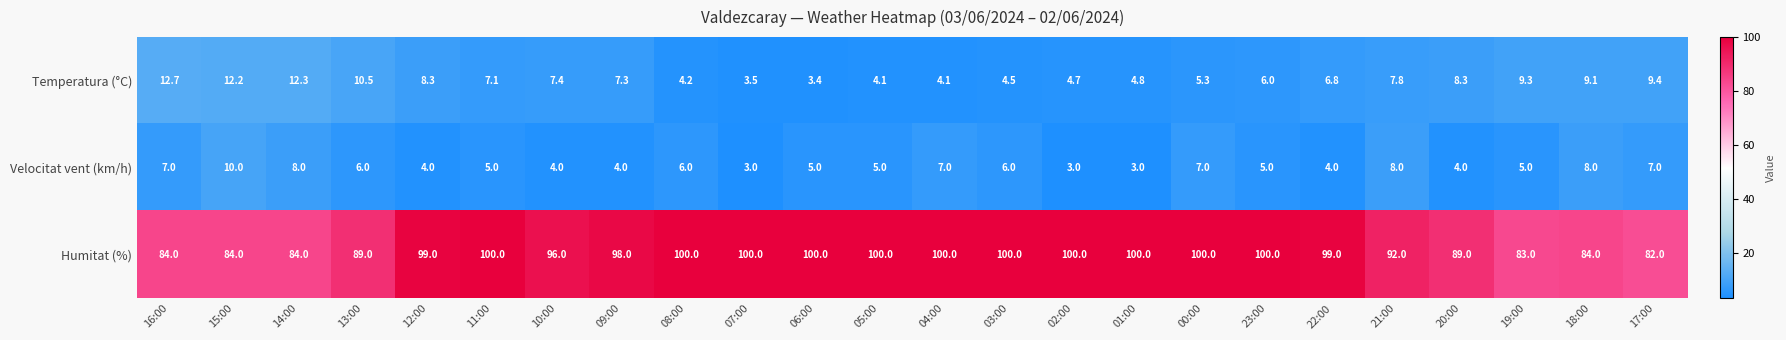

What is the sum of the Temperatura (°C) values at 19:00 and 02:00?

14.0